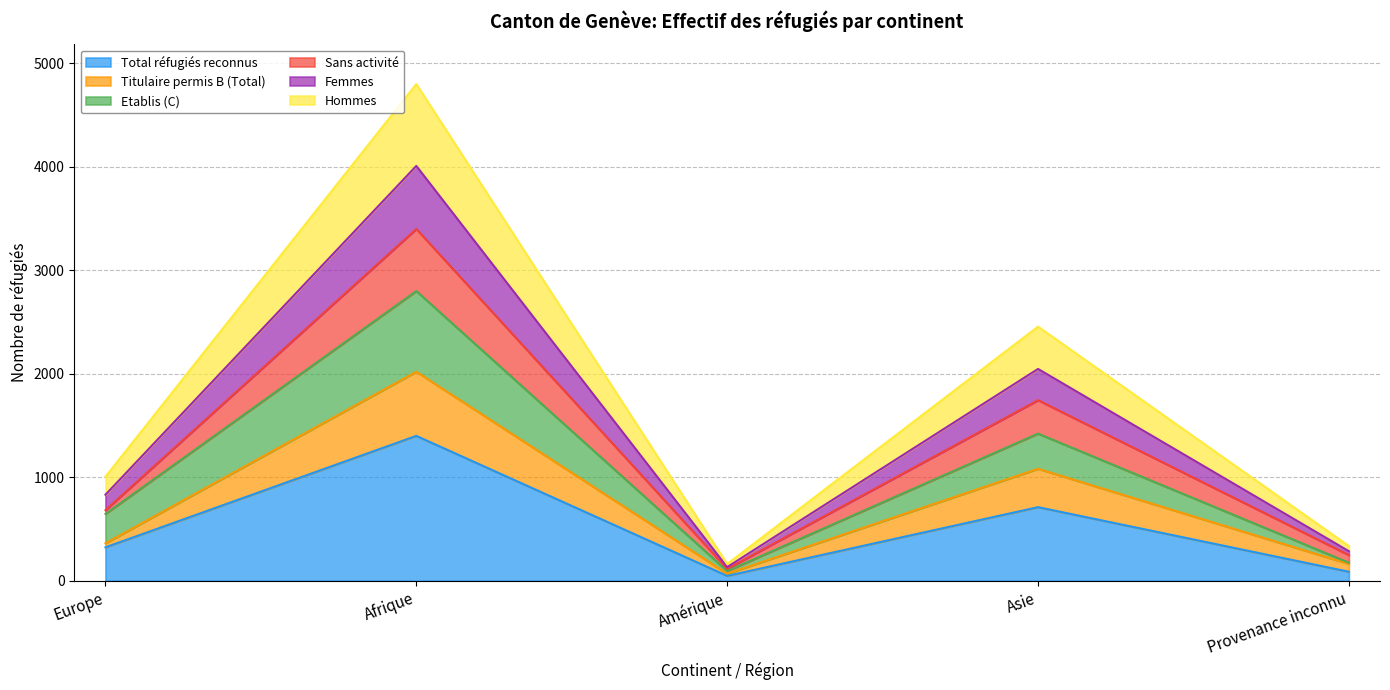

True or false: Titulaire permis B (Total) has a value of 68 at Amérique.

True